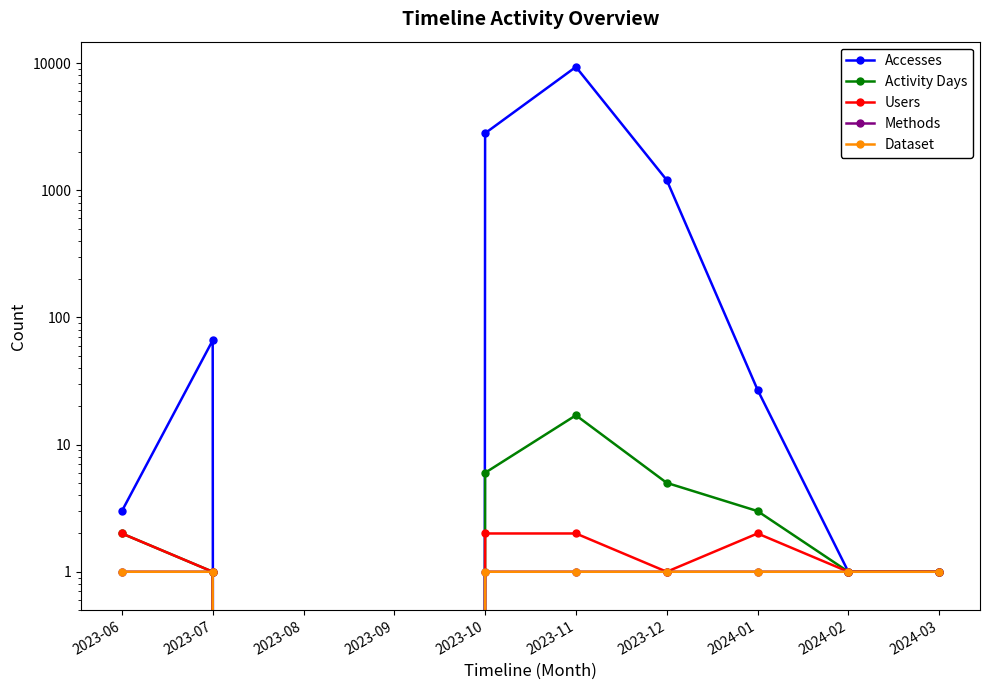

Reading left to right, what are all the values shown in this chart?

Accesses: 2023-06=3	2023-07=66	2023-08=0	2023-09=0	2023-10=2807	2023-11=9329	2023-12=1203	2024-01=27	2024-02=1	2024-03=1
Activity Days: 2023-06=2	2023-07=1	2023-08=0	2023-09=0	2023-10=6	2023-11=17	2023-12=5	2024-01=3	2024-02=1	2024-03=1
Users: 2023-06=2	2023-07=1	2023-08=0	2023-09=0	2023-10=2	2023-11=2	2023-12=1	2024-01=2	2024-02=1	2024-03=1
Methods: 2023-06=1	2023-07=1	2023-08=0	2023-09=0	2023-10=1	2023-11=1	2023-12=1	2024-01=1	2024-02=1	2024-03=1
Dataset: 2023-06=1	2023-07=1	2023-08=0	2023-09=0	2023-10=1	2023-11=1	2023-12=1	2024-01=1	2024-02=1	2024-03=1